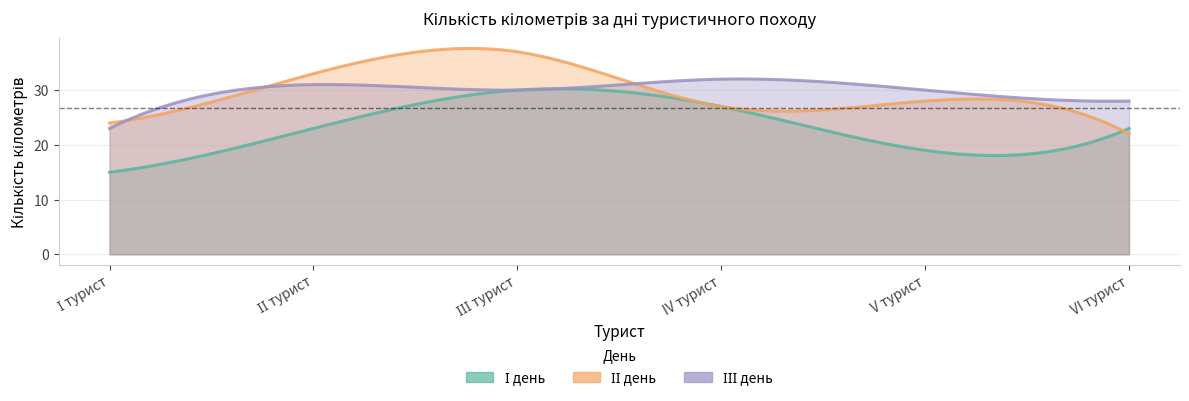

True or false: І день has more than 1 points higher than both neighbors.

False